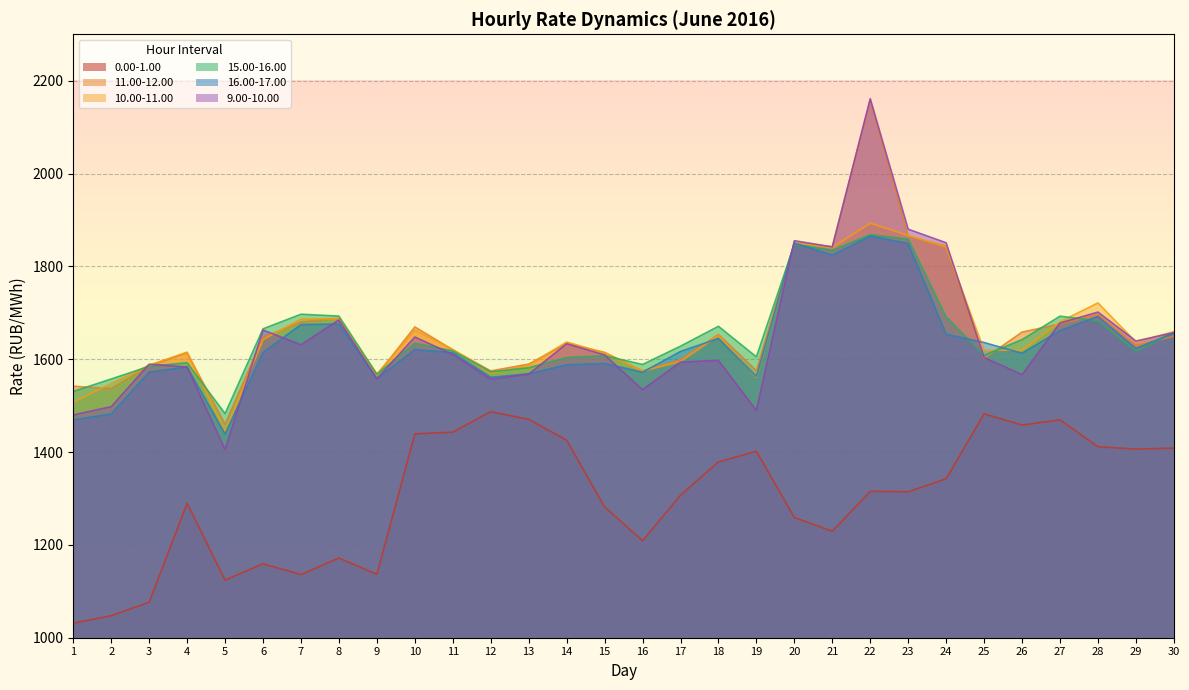

What are all the series names shown in the legend?

0.00-1.00, 11.00-12.00, 10.00-11.00, 15.00-16.00, 16.00-17.00, 9.00-10.00